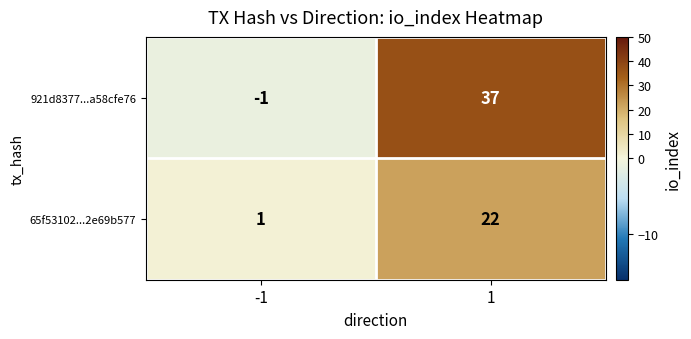

Reading right to left, transcribe all the data shown in this chart.

921d8377...a58cfe76: 1=37	-1=-1
65f53102...2e69b577: 1=22	-1=1